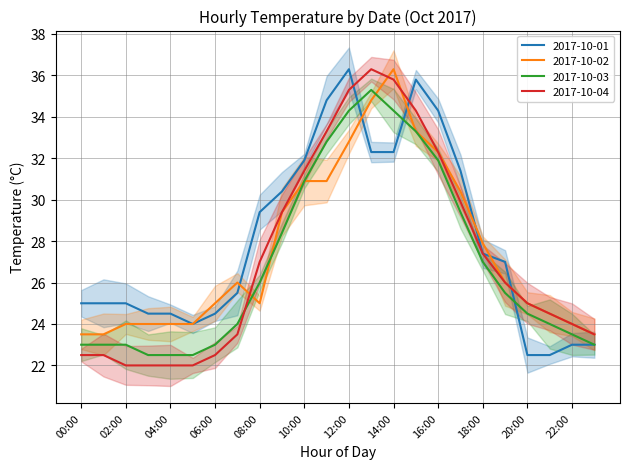

What are all the series names shown in the legend?

2017-10-01, 2017-10-02, 2017-10-03, 2017-10-04